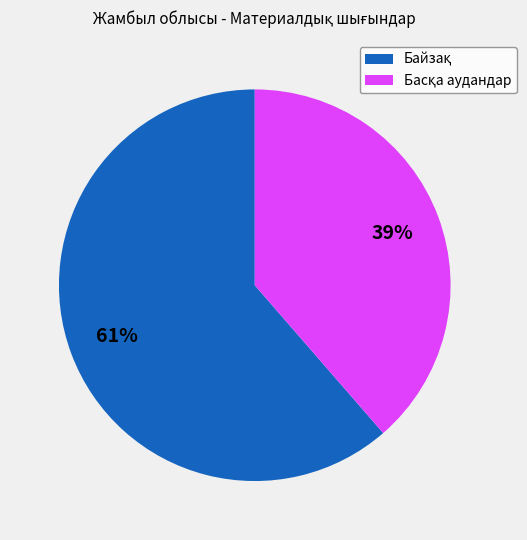

Does any single category account for the majority?

Yes